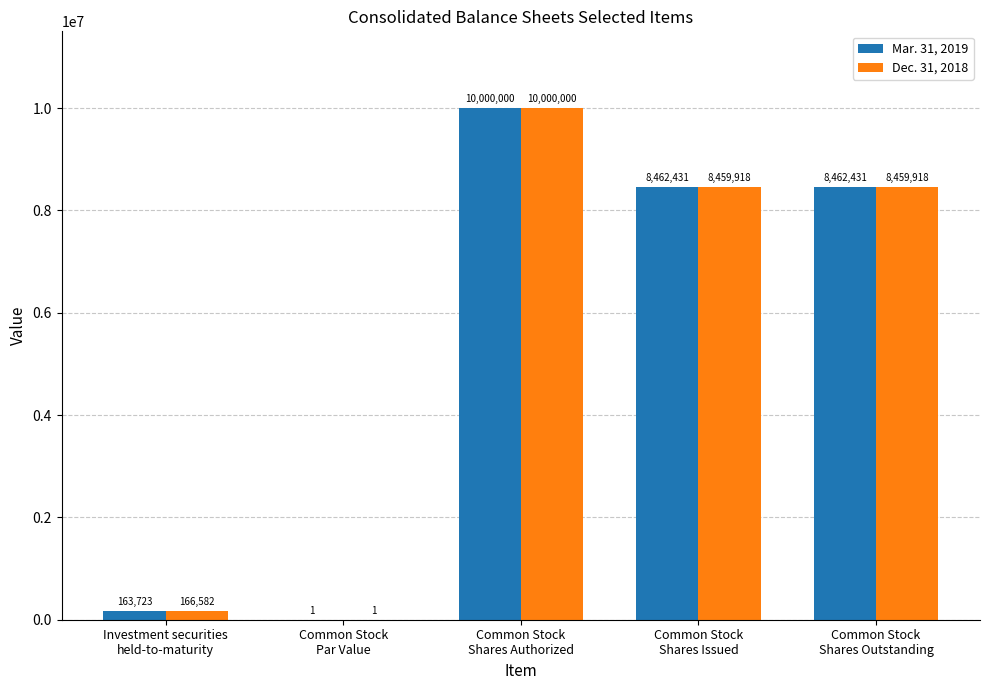

Reading right to left, extract all data points from this chart.

Mar. 31, 2019: Common Stock
Shares Outstanding=8462431	Common Stock
Shares Issued=8462431	Common Stock
Shares Authorized=10000000	Common Stock
Par Value=1	Investment securities
held-to-maturity=163723
Dec. 31, 2018: Common Stock
Shares Outstanding=8459918	Common Stock
Shares Issued=8459918	Common Stock
Shares Authorized=10000000	Common Stock
Par Value=1	Investment securities
held-to-maturity=166582